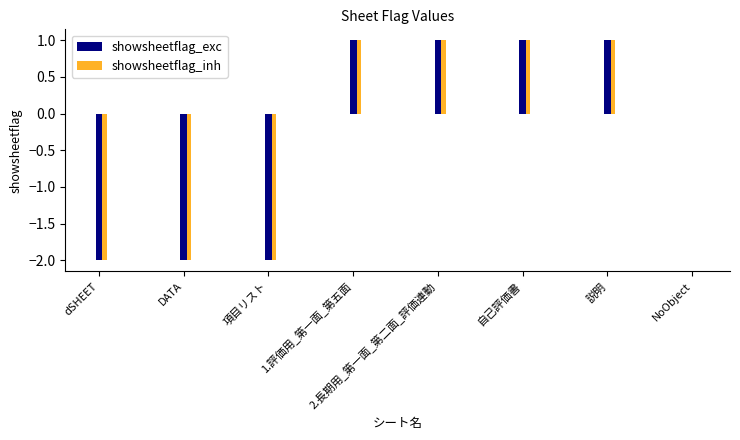

True or false: showsheetflag_exc has a value of 1 at 自己評価書.

True